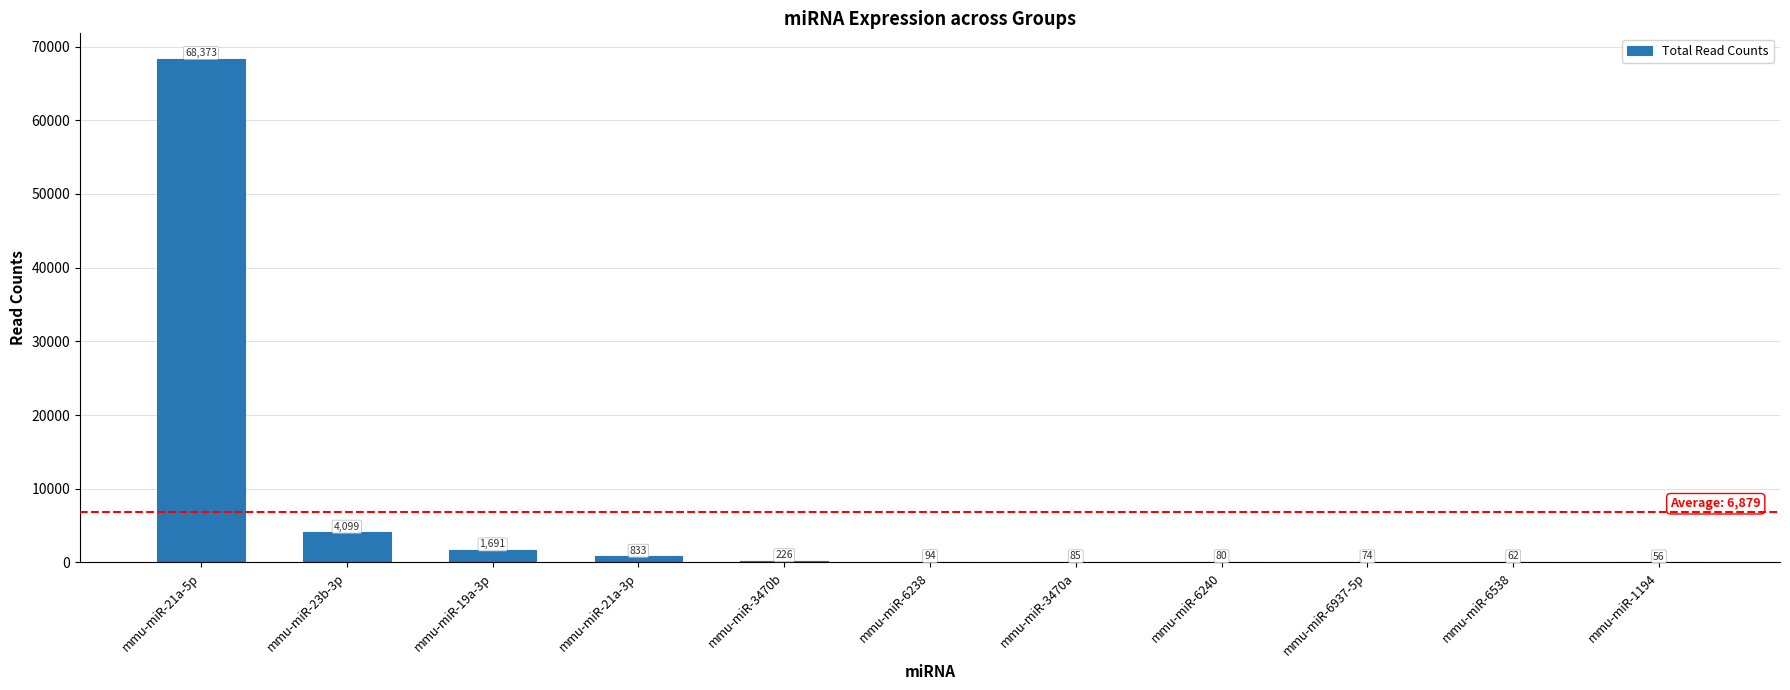

At which label is the value closest to 34214?

mmu-miR-23b-3p